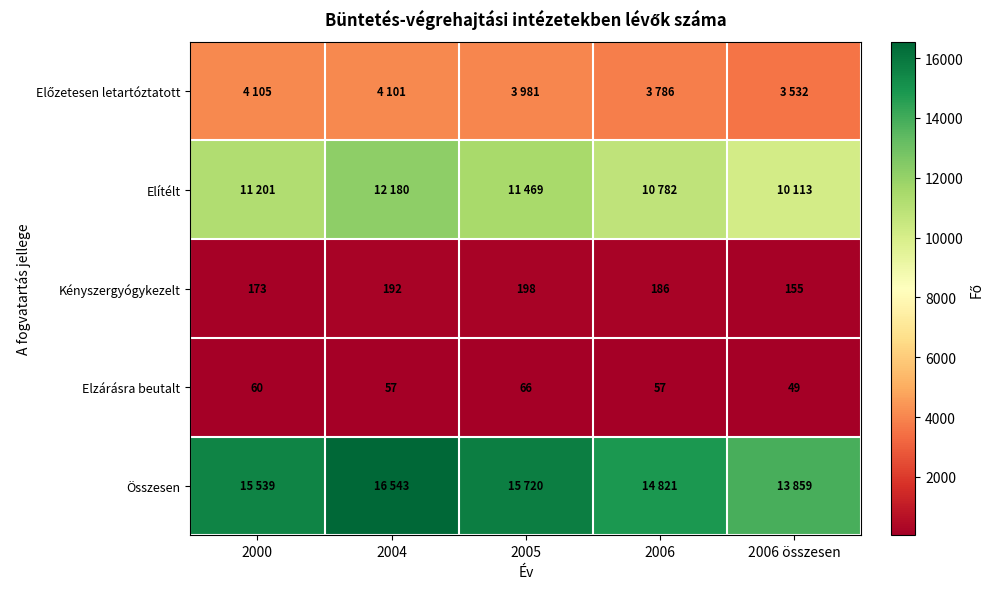

Which has a higher value, 2006 or 2005?

2005